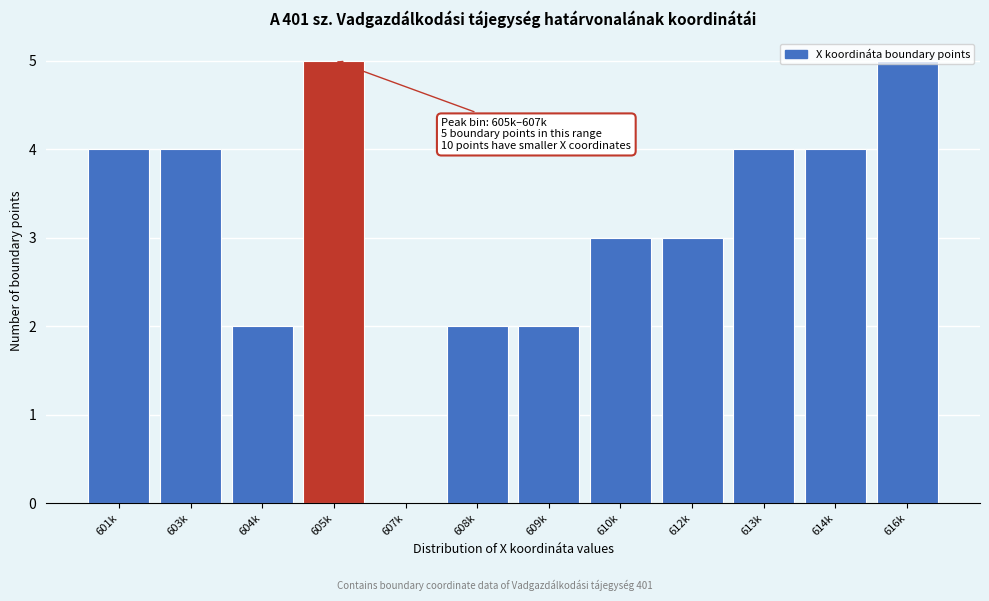

What is the maximum value shown in the chart?

5